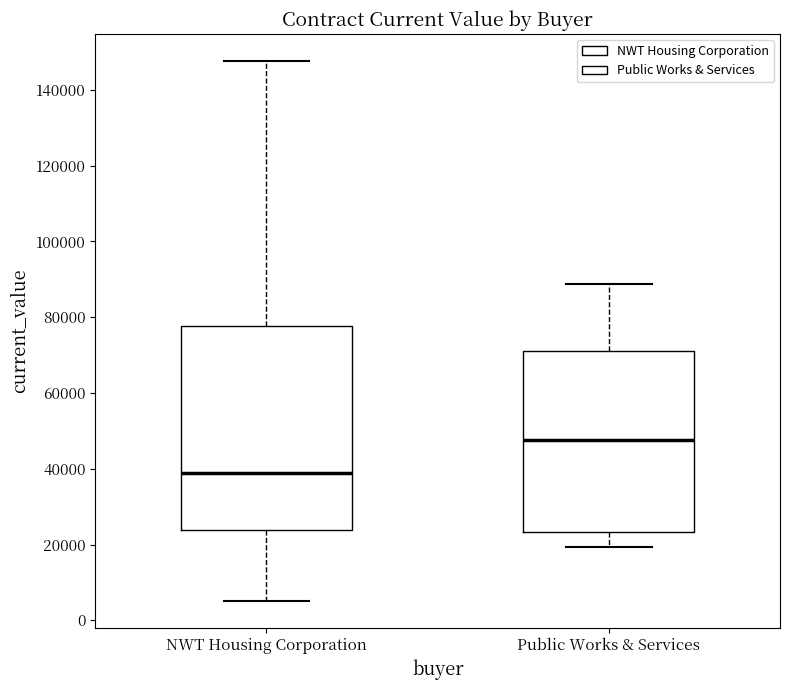

Comparing the boxes themselves (not the whiskers), which one is the tallest?

NWT Housing Corporation